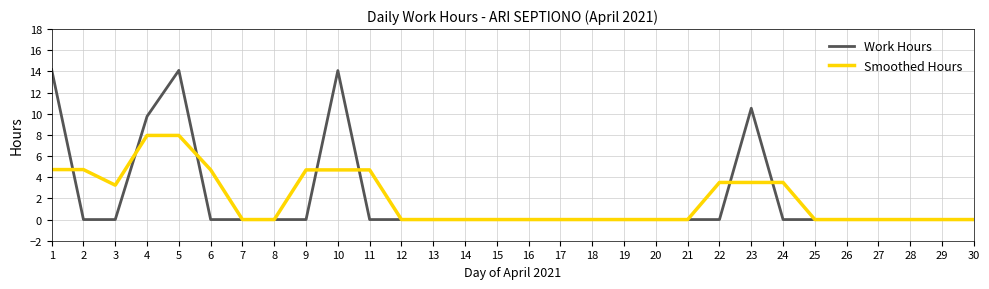

Count the number of data series in this chart.

2